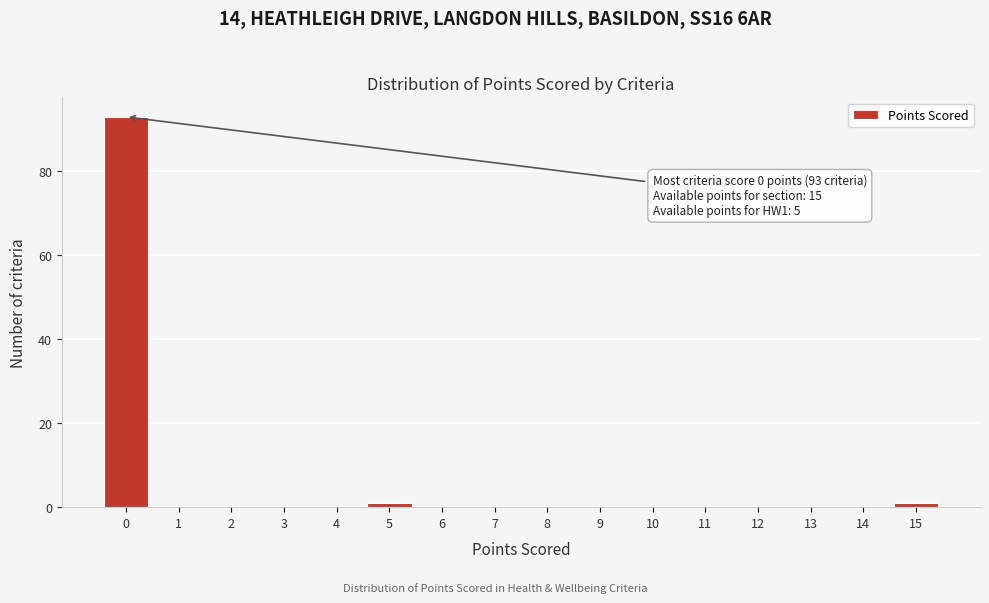

Which range on the x-axis has the tallest bar?

-0.5 to 0.5